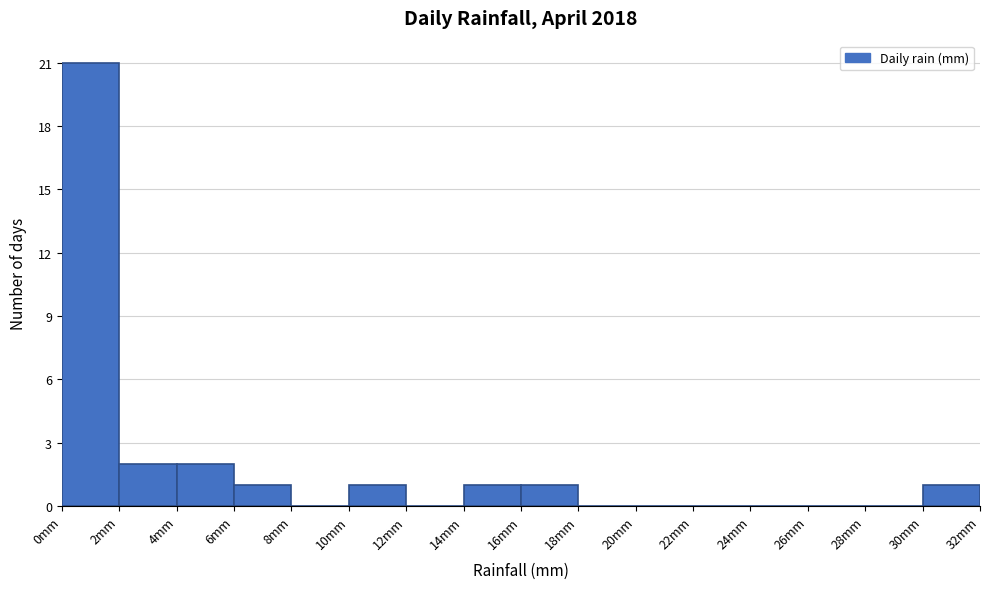

Which range on the x-axis has the tallest bar?

0 to 2